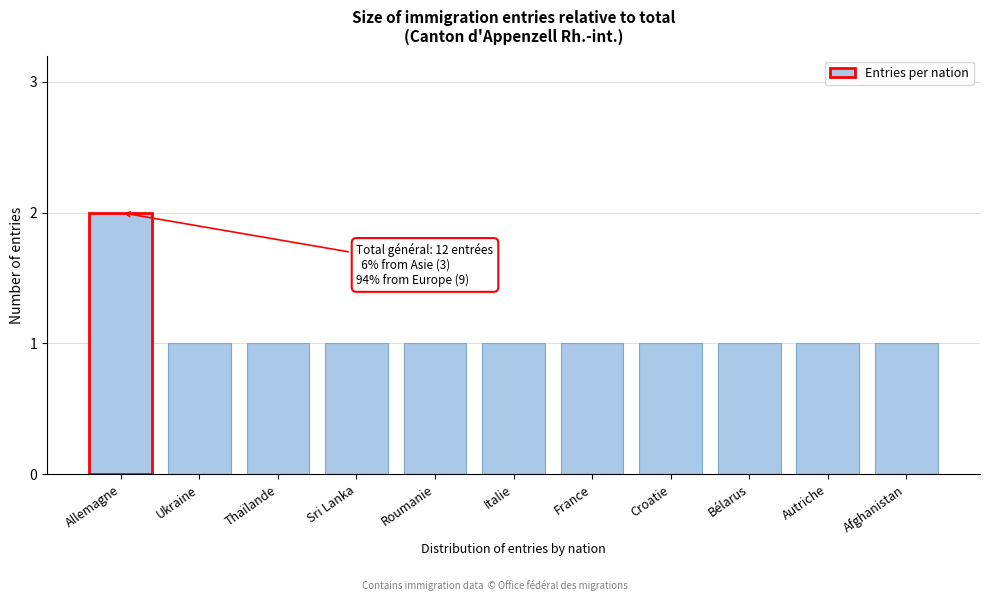

Reading left to right, list all the values displayed in this chart.

Allemagne=2	Ukraine=1	Thaïlande=1	Sri Lanka=1	Roumanie=1	Italie=1	France=1	Croatie=1	Bélarus=1	Autriche=1	Afghanistan=1